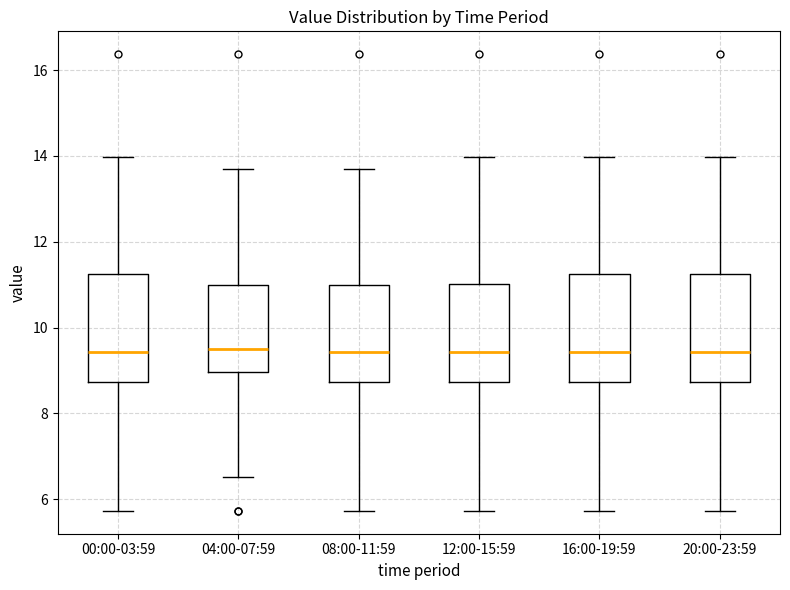

Where does the upper whisker of the box for 00:00-03:59 end on the y-axis? The values are not printed on the chart, so give them approximately, as read against the axis.

14.0